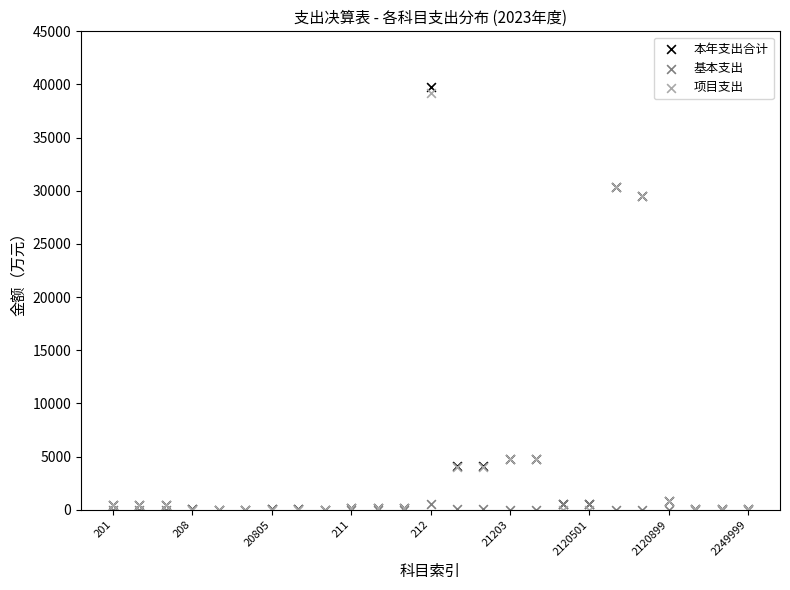

What are all the series names shown in the legend?

本年支出合计, 基本支出, 项目支出